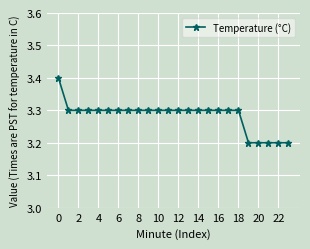

What is the difference between the maximum and minimum values?

0.2